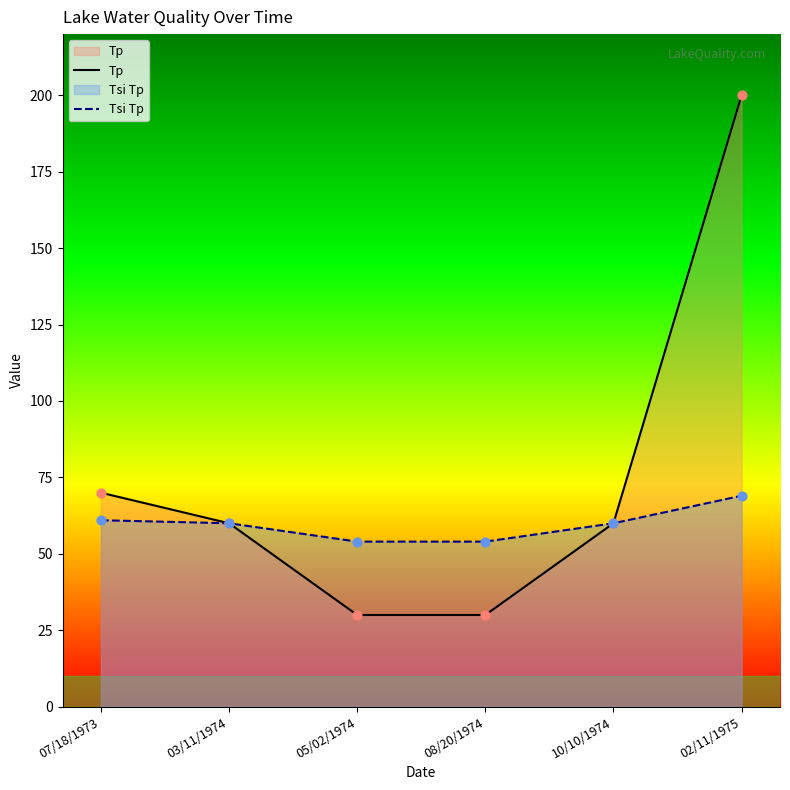

What is the total value across all series at 05/02/1974?

84